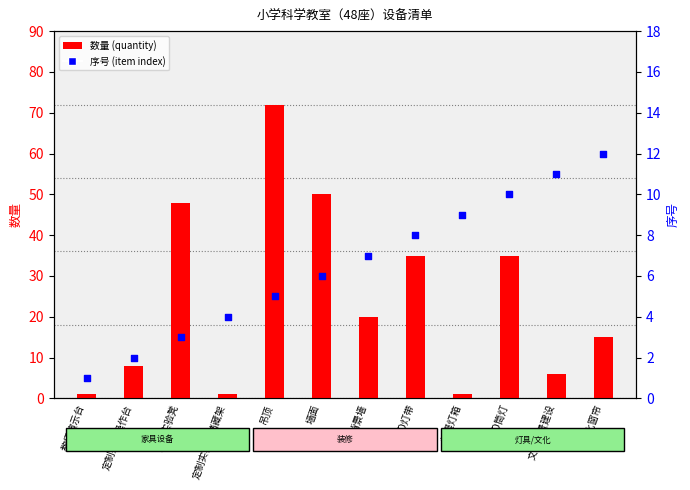

Which series contains the lowest Y value?

数量 (quantity)